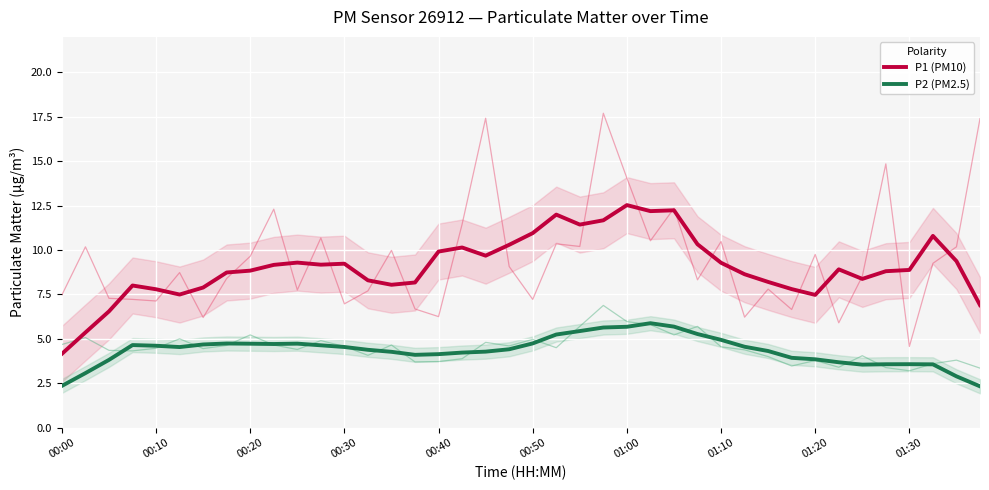

True or false: P1 (PM10) and P2 (PM2.5) cross at least once.

False